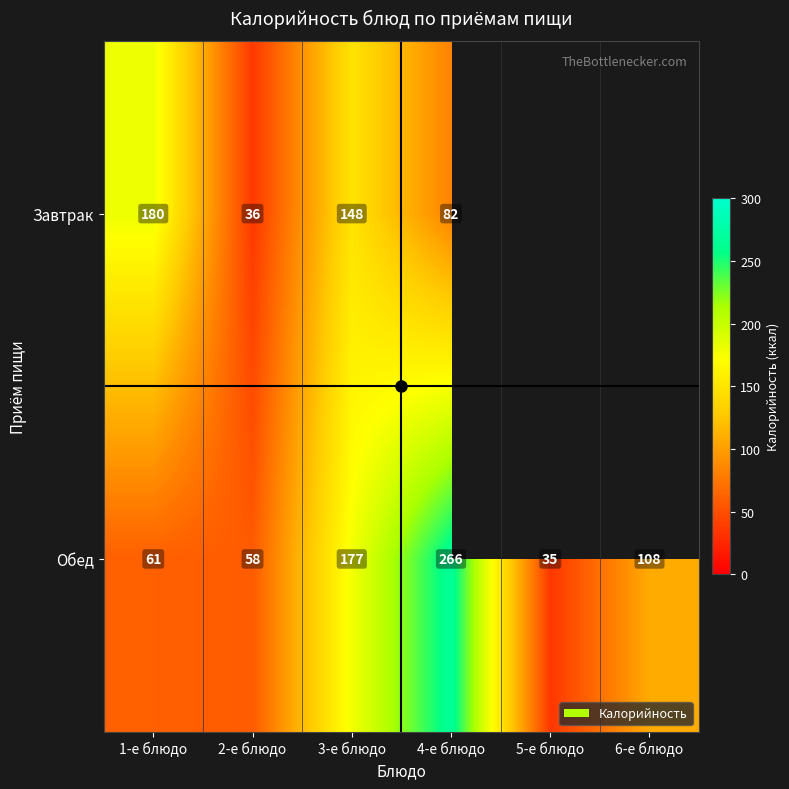

At 3-е блюдо, list the series in order from smallest to largest.

Завтрак, Обед